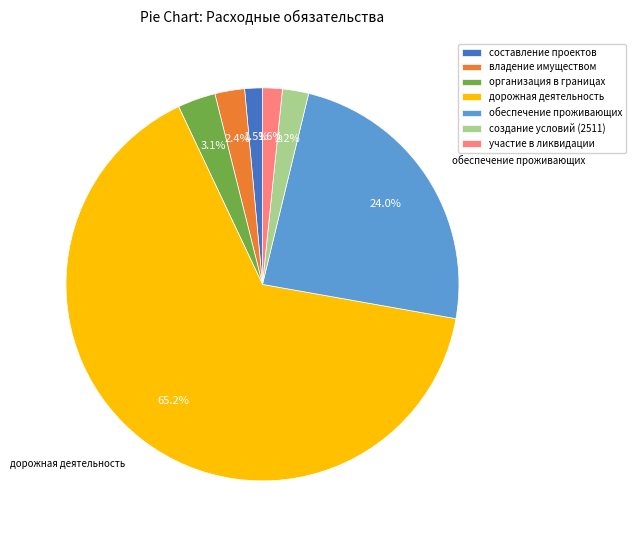

Count the number of slices in the pie.

7